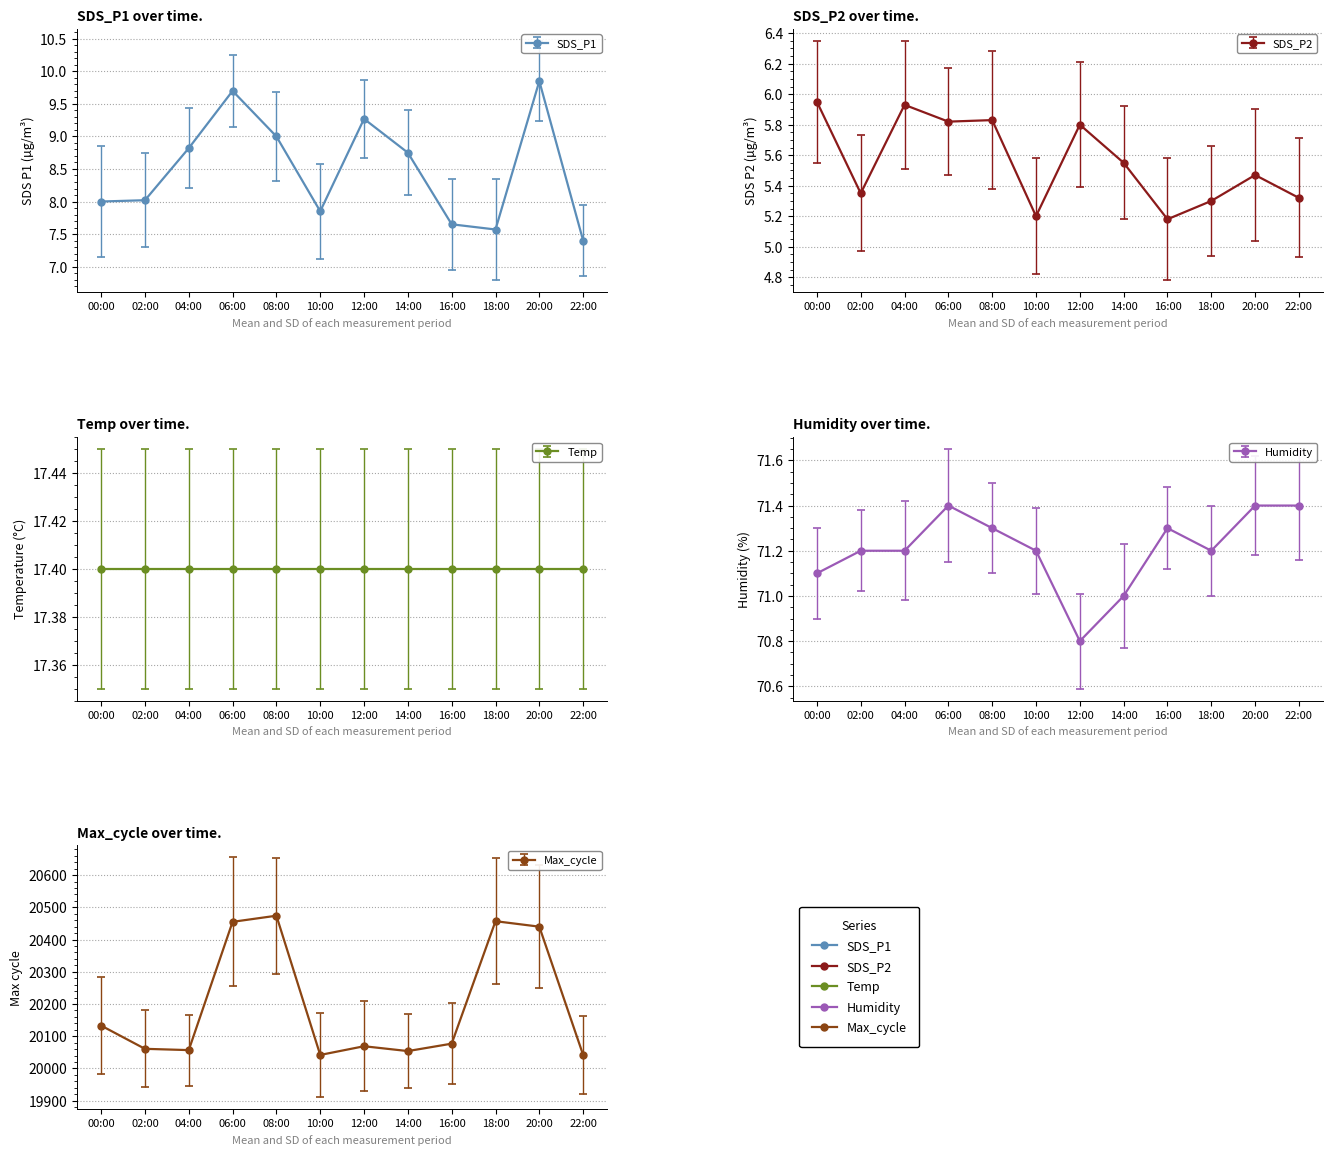

What is the sum of the SDS_P1 values at 10:00 and 06:00?

17.5